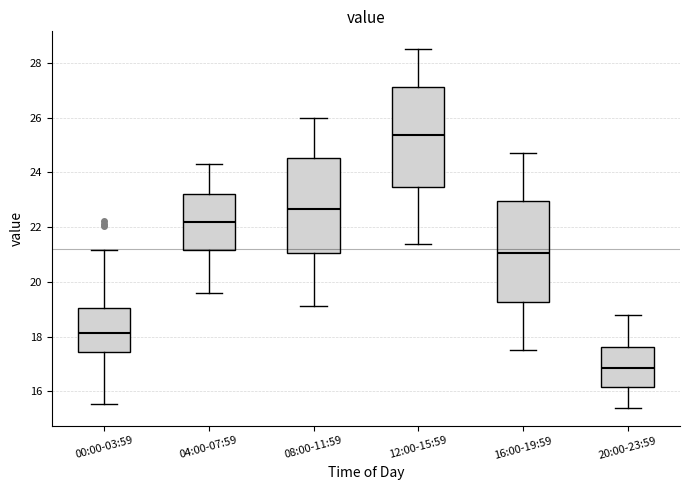

Where does the upper whisker of the box for 00:00-03:59 end on the y-axis? The values are not printed on the chart, so give them approximately, as read against the axis.

21.2